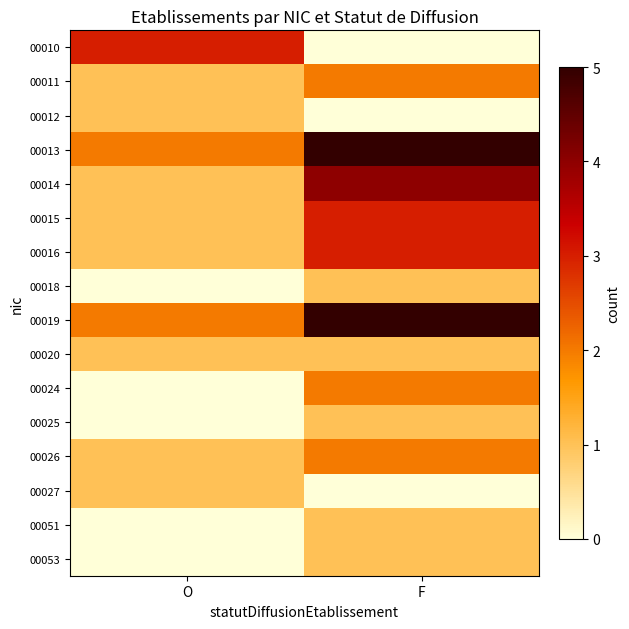

At how many categories does at least one series exceed 2?

2